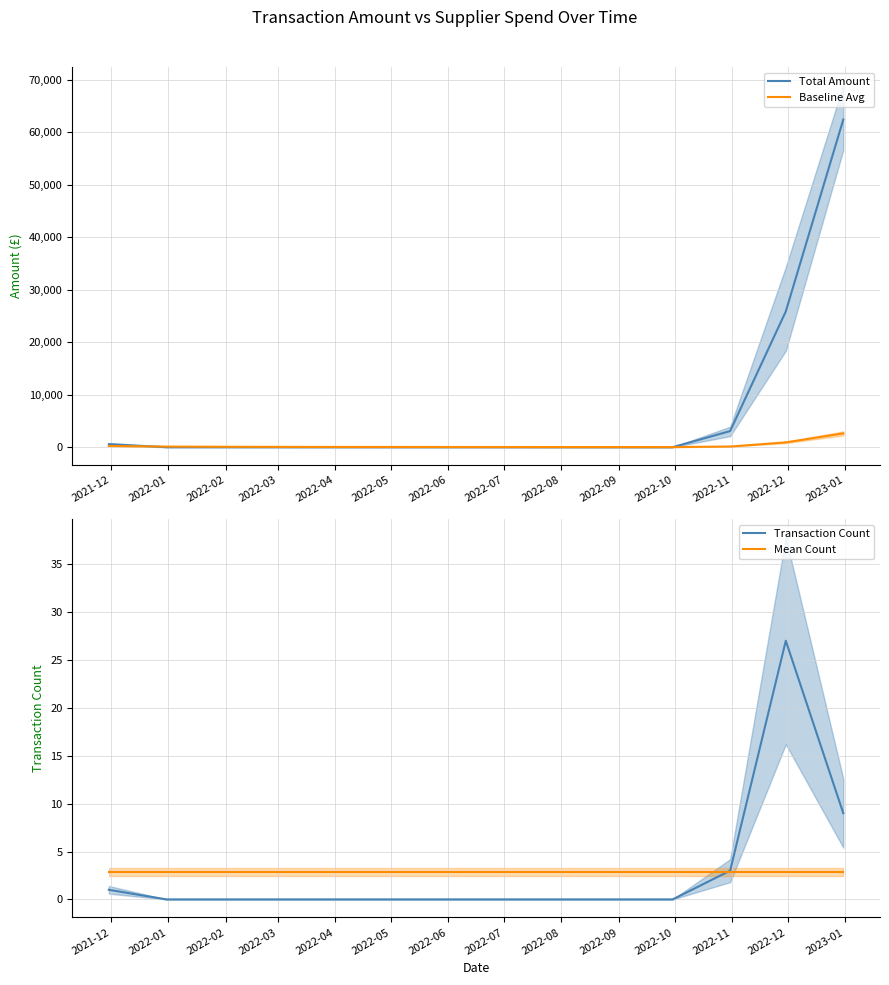

What is the minimum value for Mean Count?

2.9